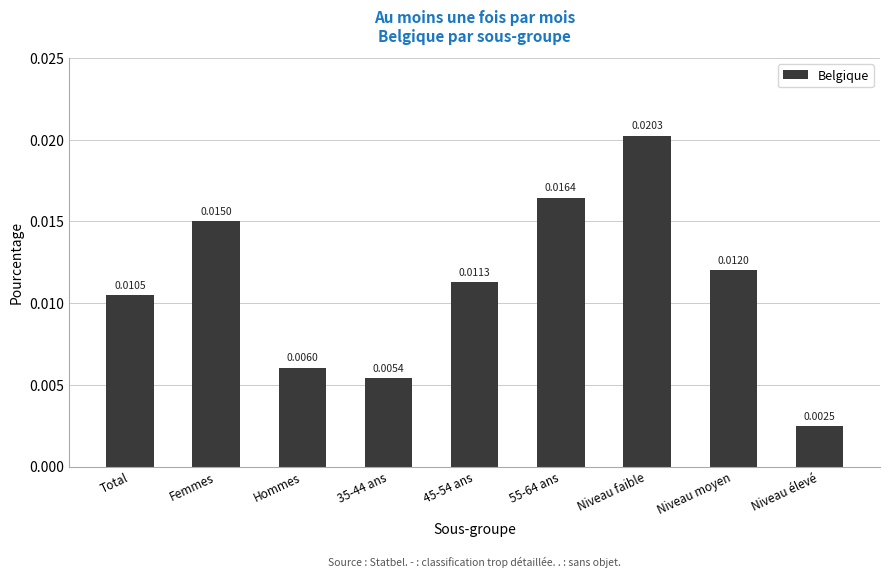

Which has a higher value, 45-54 ans or Hommes?

45-54 ans